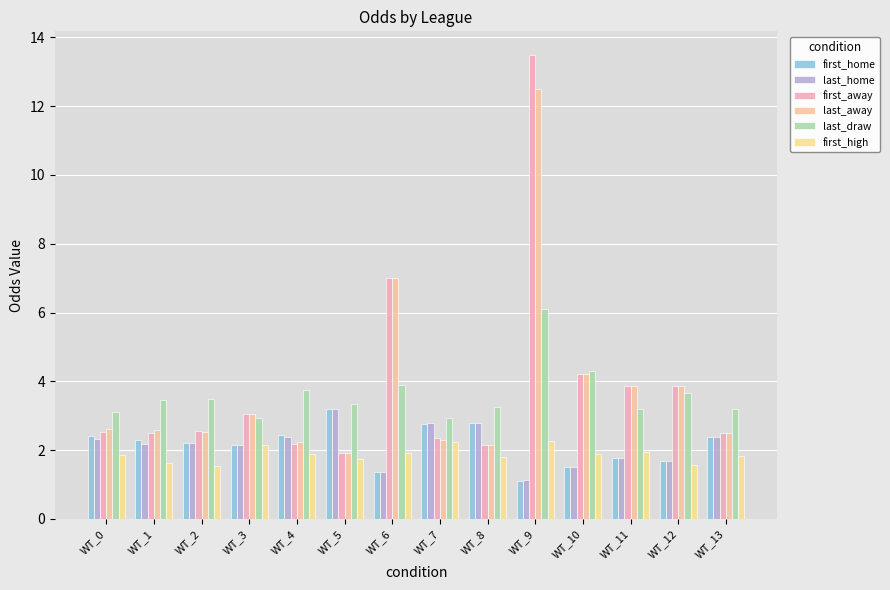

What is the value of the last_away bar at the 13th from the left?

3.9